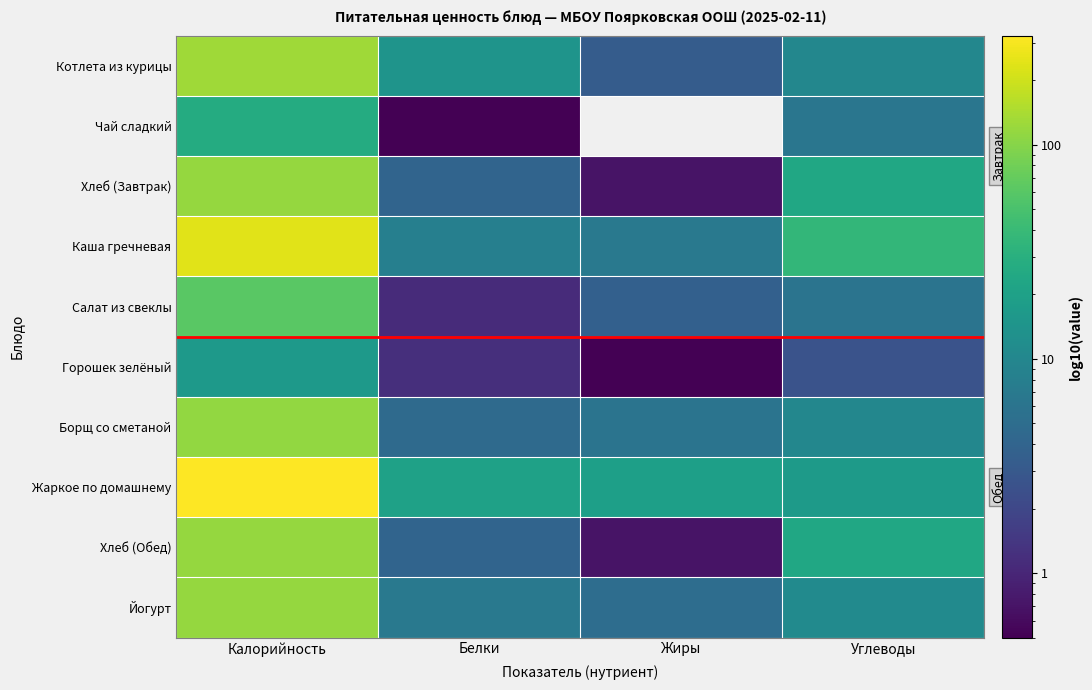

What is the spread (max minus min) of values at Жиры?

19.3